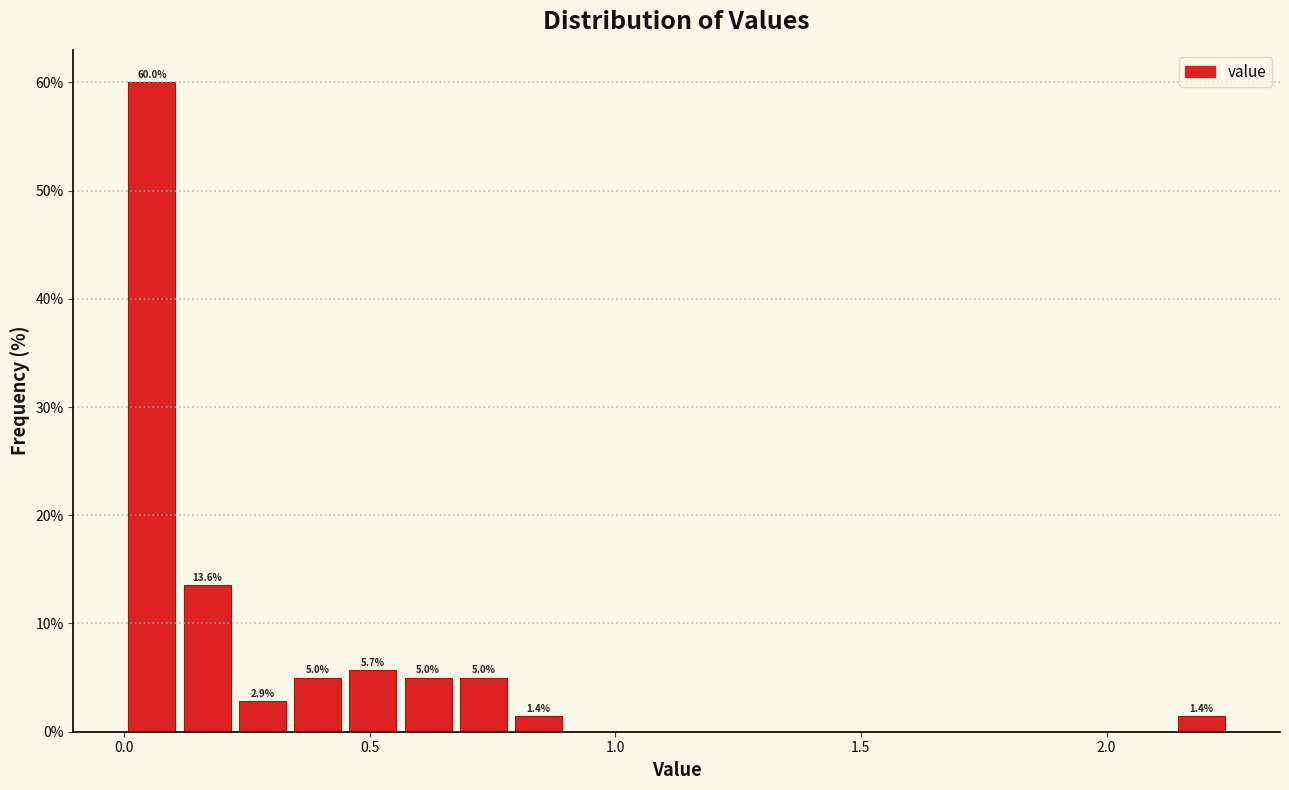

Around what value on the x-axis is the tallest bar? Give the approximate position of its centre, as read against the axis.

0.05